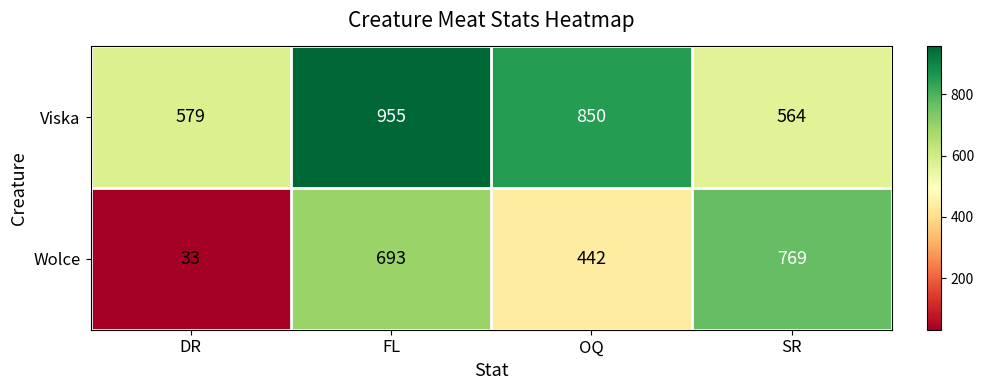

Rank the series by their maximum value, from highest to lowest.

Viska, Wolce